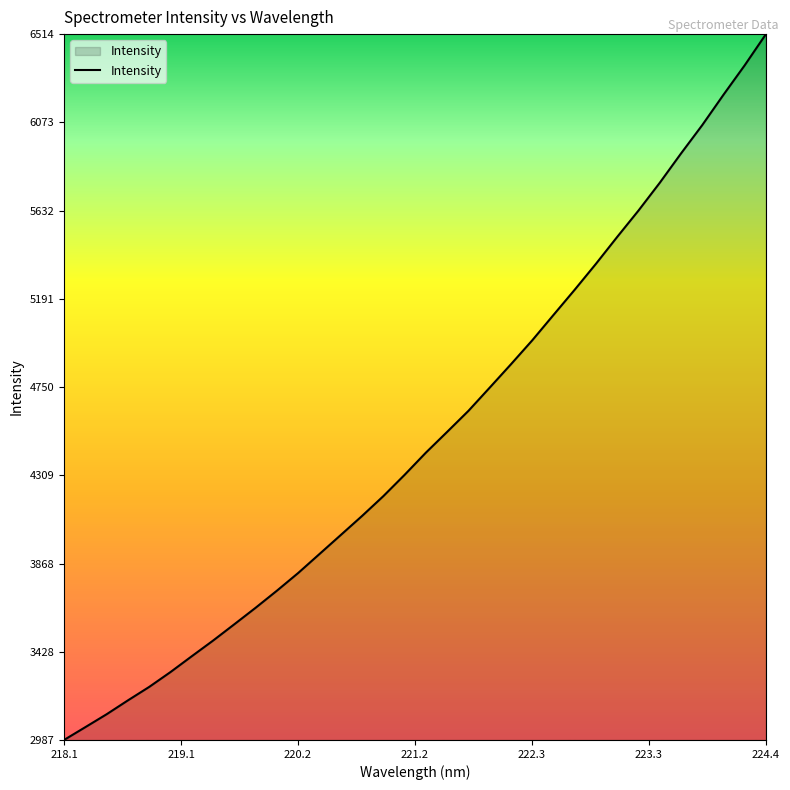

What is the difference between the second highest and second lowest values?

3307.2